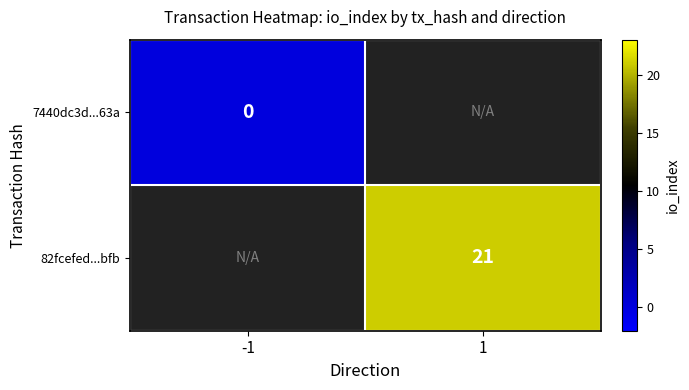

Is it true that 82fcefed...bfb equals 21 at 1?

True